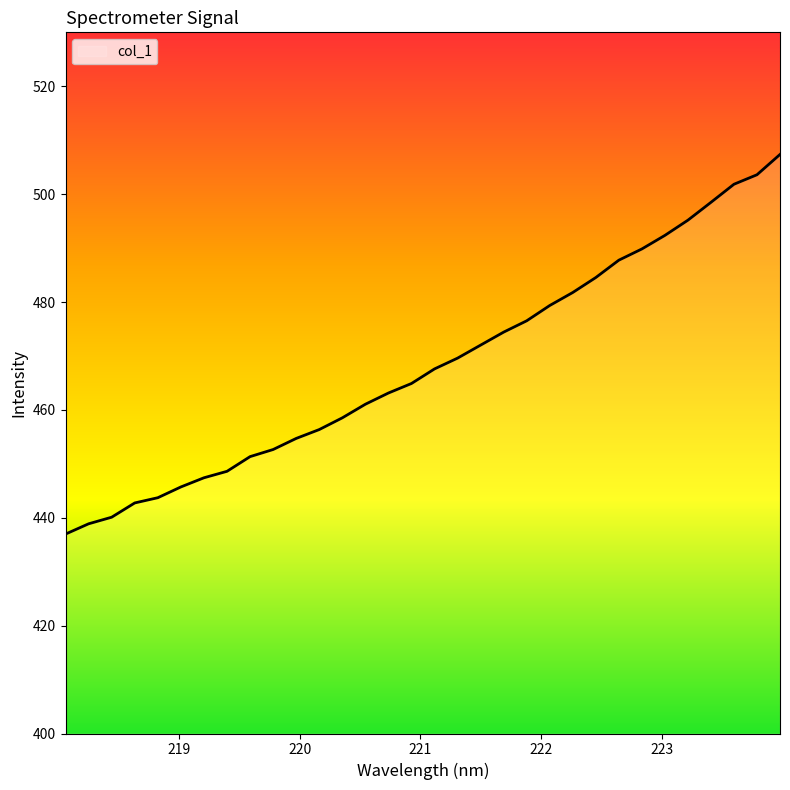

How many distinct data groups are displayed?

1